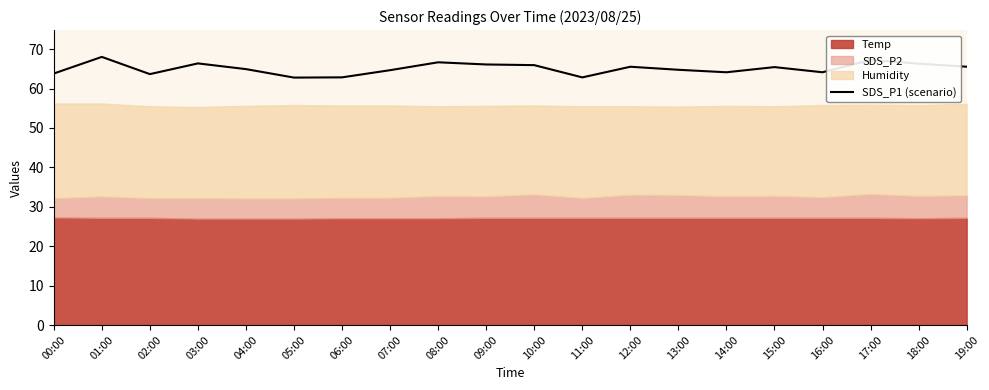

What is the sum of all values?

1301.5